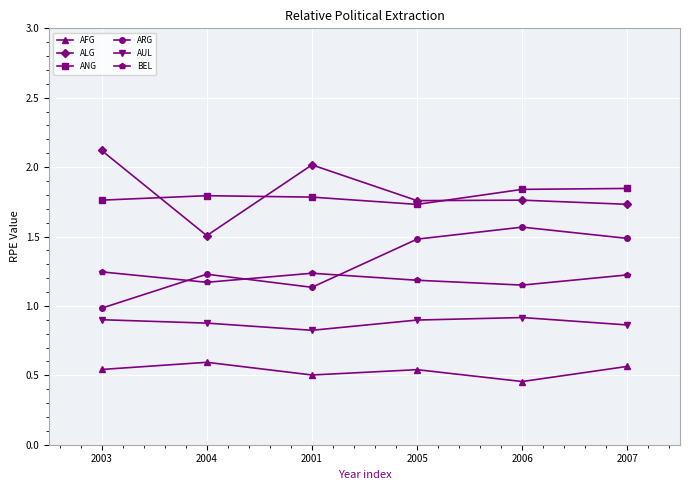

Rank the series by their maximum value, from lowest to highest.

AFG, AUL, BEL, ARG, ANG, ALG